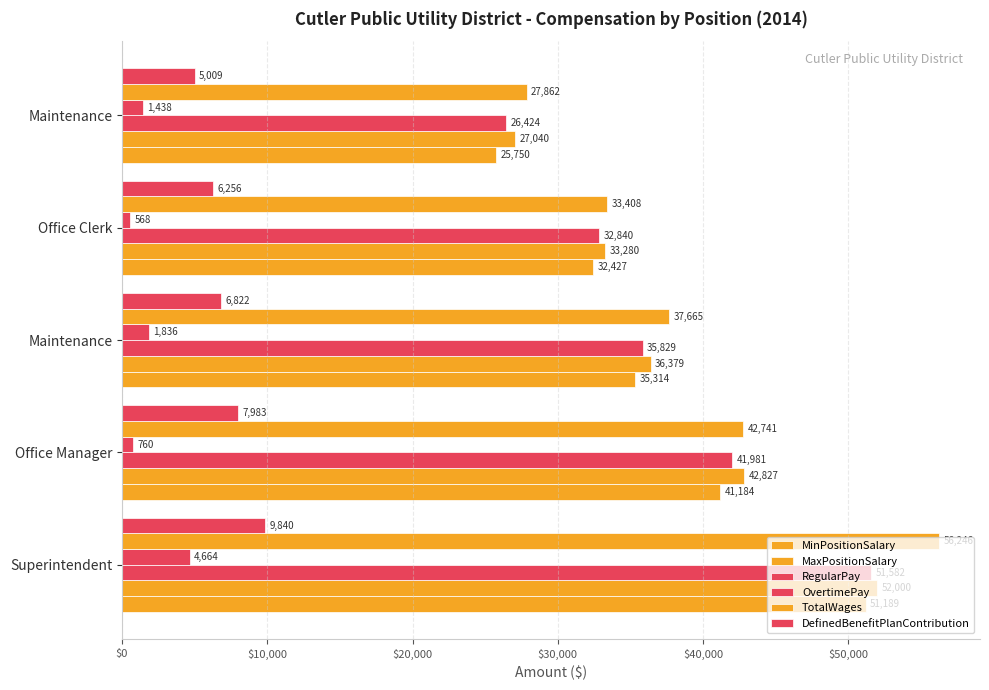

What position from the left is $40,000?

5